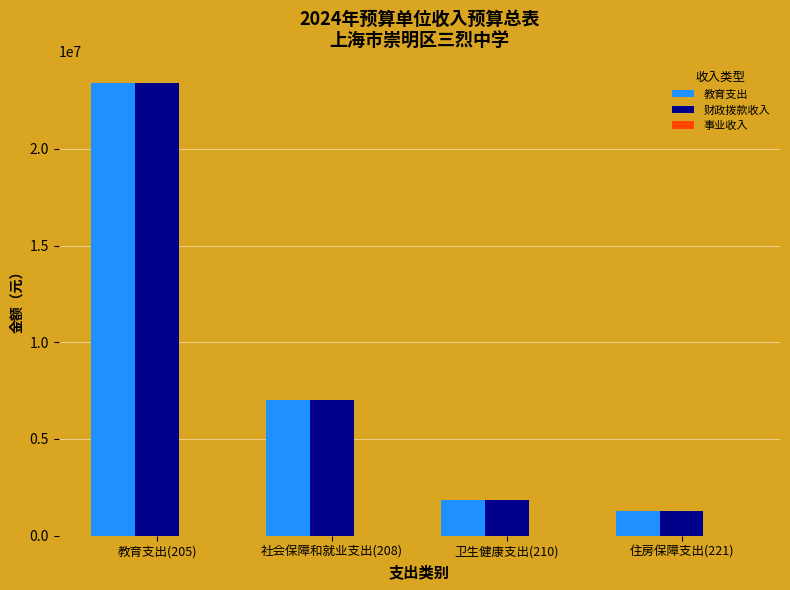

What is the sum of all 教育支出 values?

33524110.0